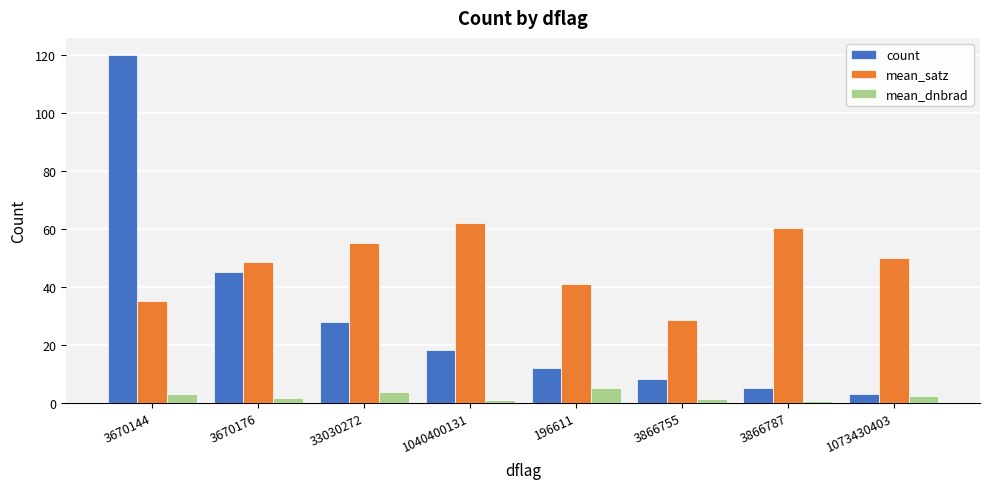

What is the sum of all count values?

239.0